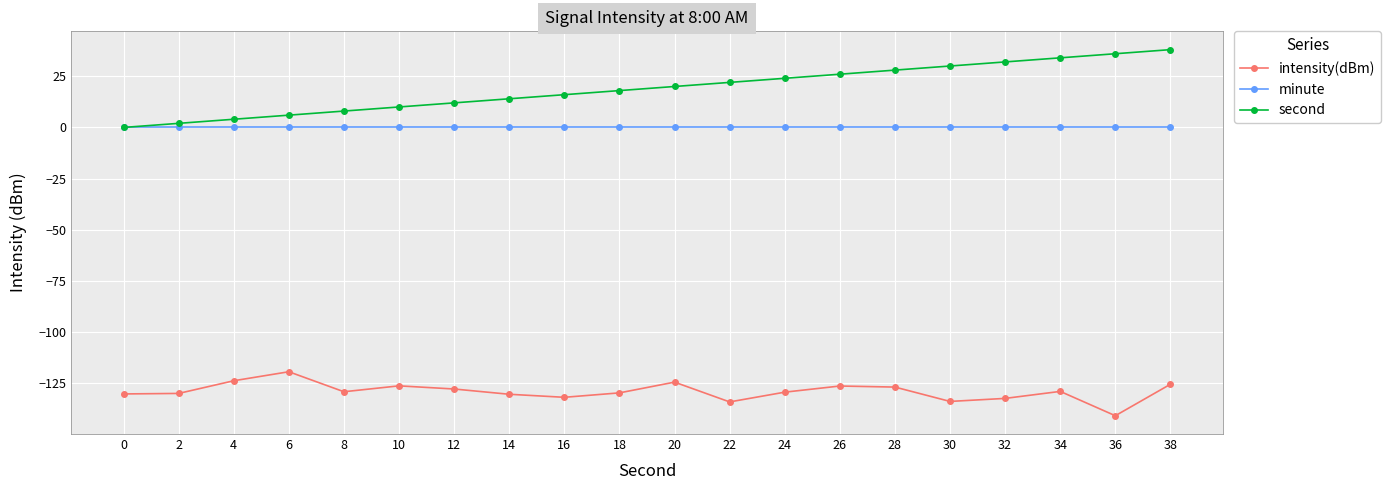

Which series has the largest range (max minus min)?

second